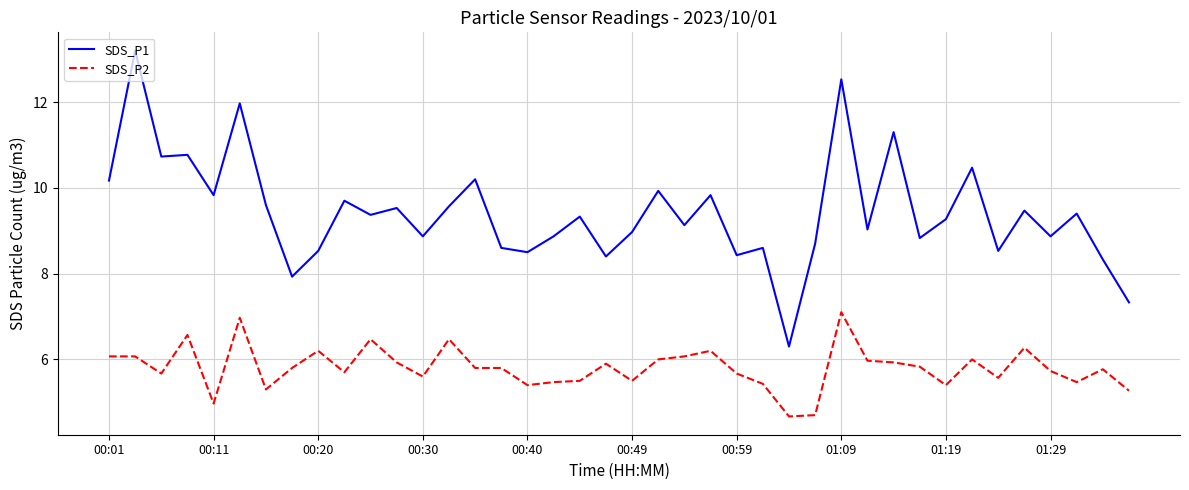

Rank the series by their average value, from highest to lowest.

SDS_P1, SDS_P2